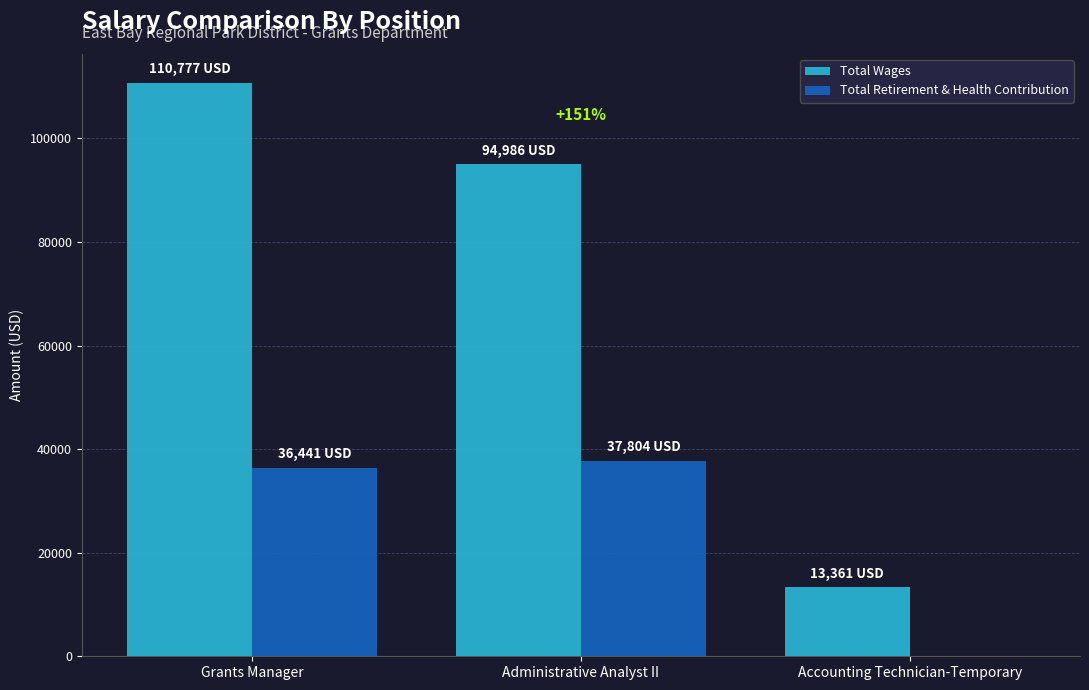

How many categories are shown in the chart?

3